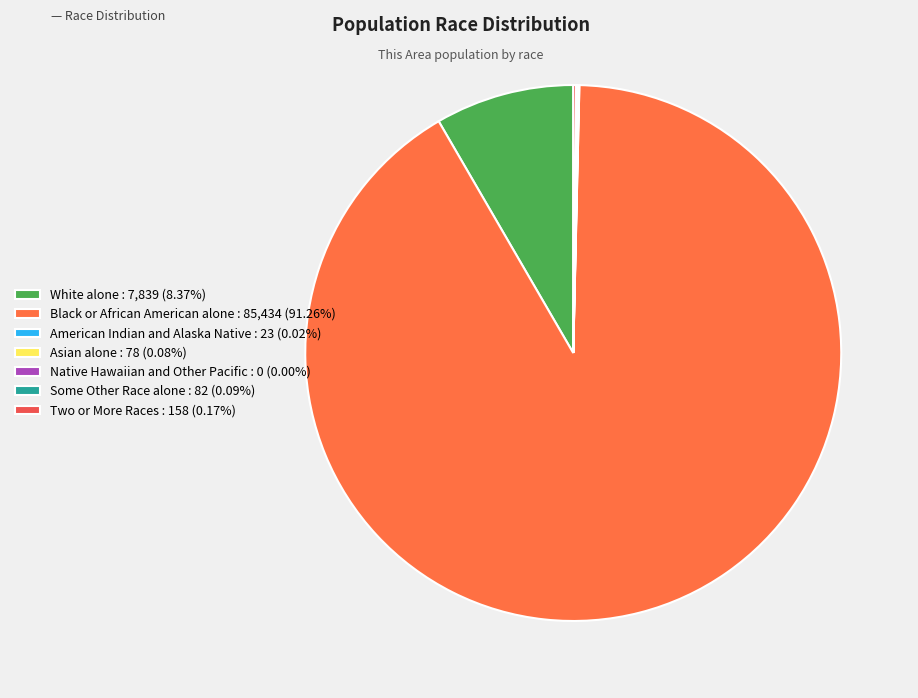

Which category has the biggest portion of the pie?

Black or African American alone